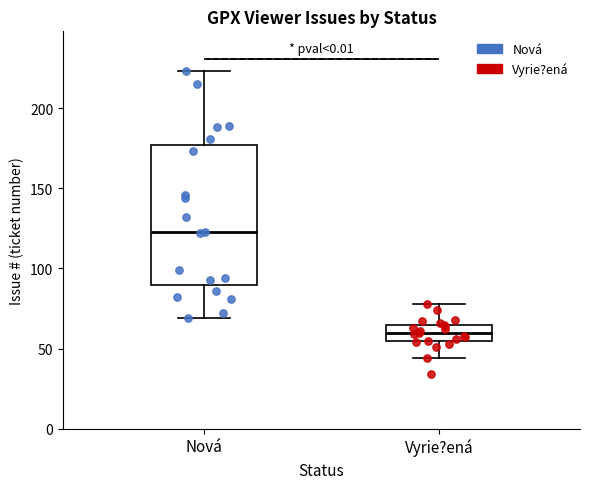

Which box is the tallest, from its lower edge to its upper edge?

Nová